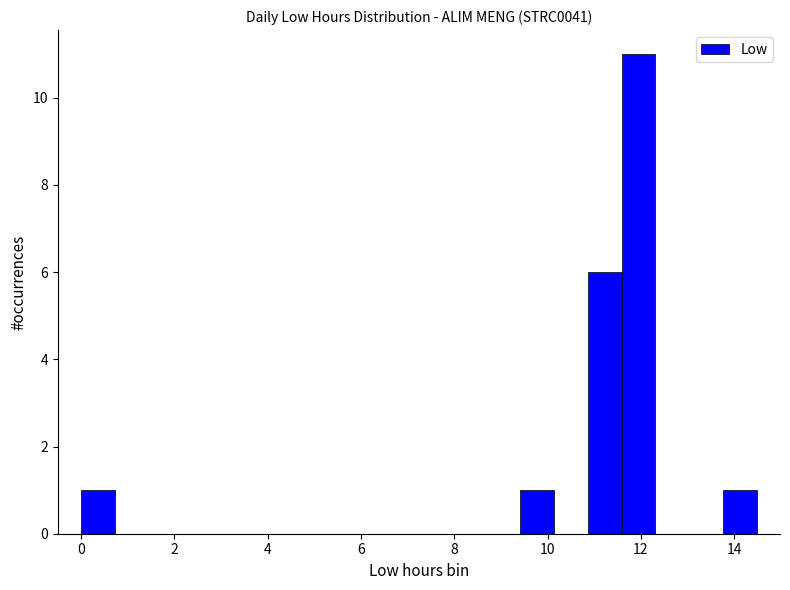

Read against the x-axis, roughly where is the centre of the tallest bar?

12.0